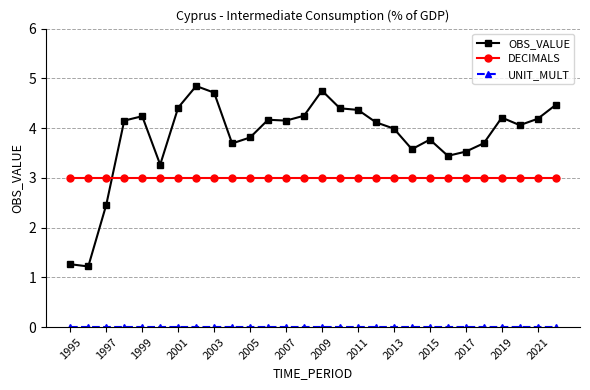

At how many categories does at least one series exceed 2?

28